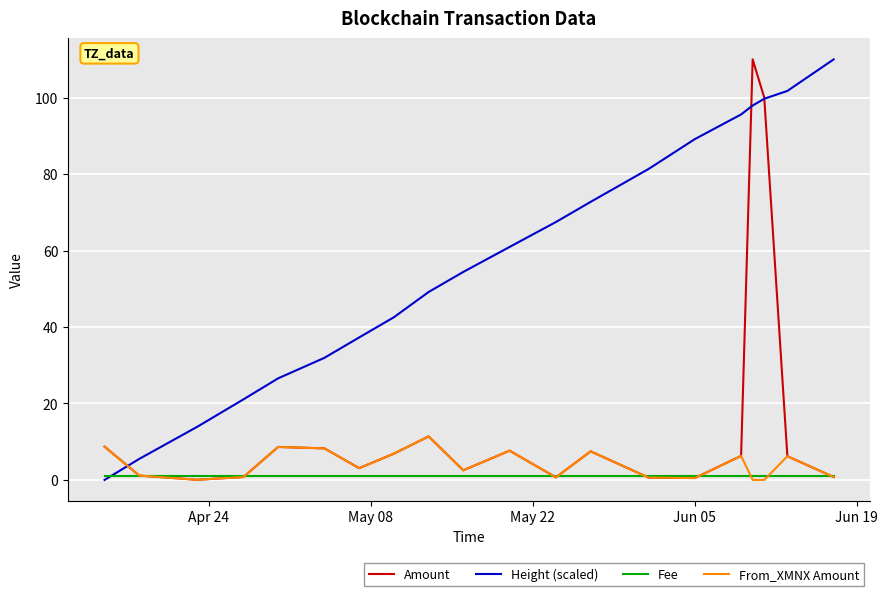

What is the sum of all Amount values?

291.6